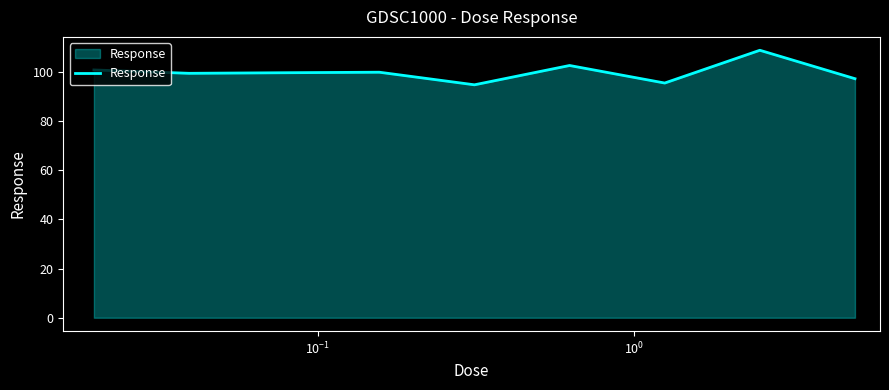

True or false: there are more than 2 points higher than both neighbors.

True